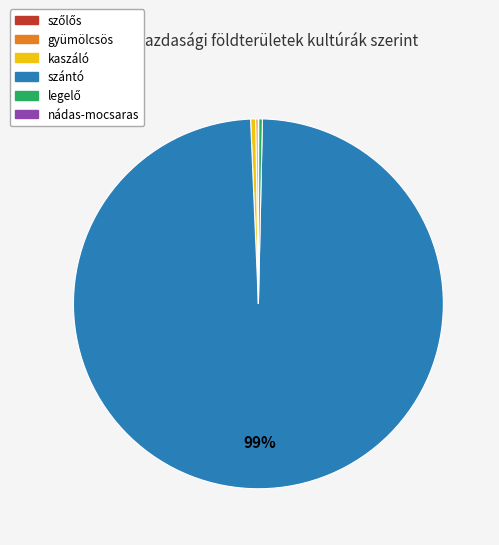

Which category accounts for the majority?

szántó